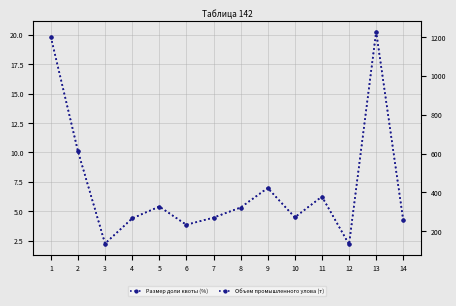

Reading left to right, extract all data points from this chart.

Размер доли квоты (%): 19.8	10.1	2.3	4.4	5.4	3.9	4.5	5.3	7.0	4.5	6.2	2.2	20.3	4.2
Объем промышленного улова (т): 1201.8	612.5	136.5	266.1	327.4	233.3	270.3	322.3	423.0	271.8	378.7	132.2	1228.2	255.7